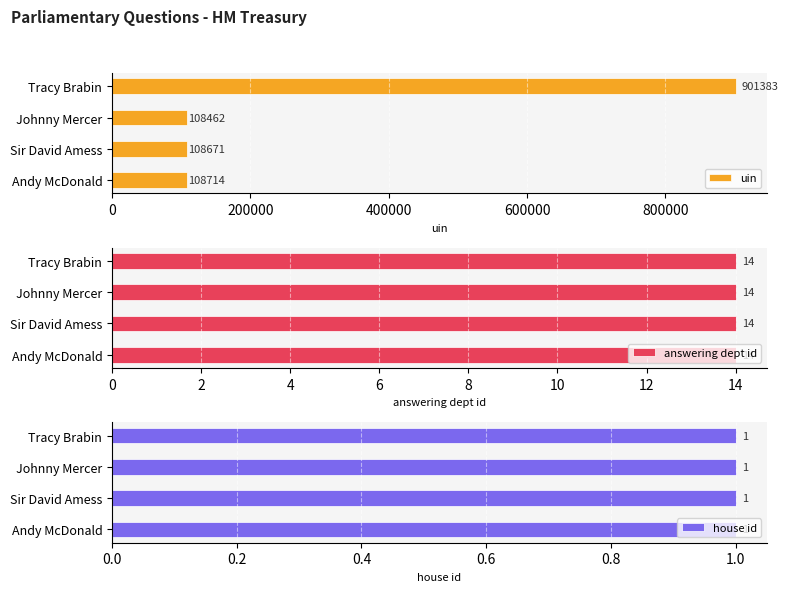

How many bars are there in each group?

3